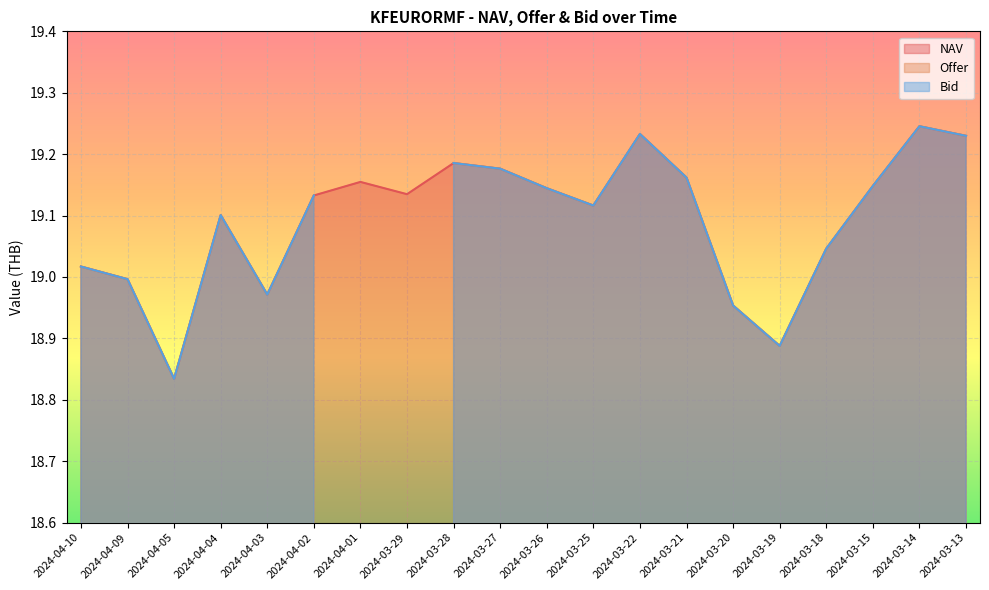

Where is the first local maximum for Bid?

2024-04-04